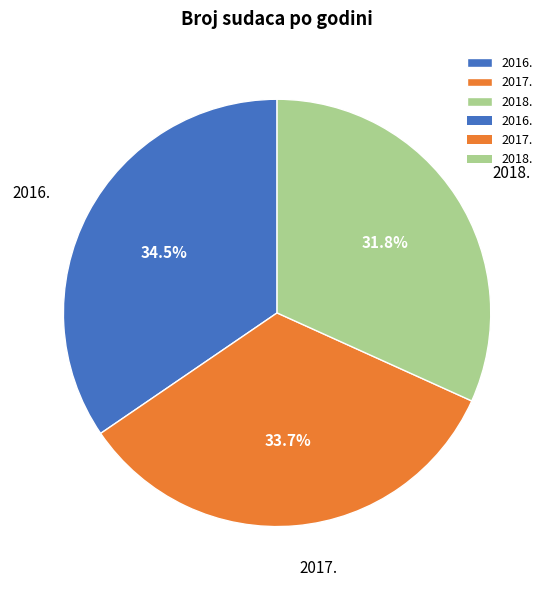

Between 2018. and 2016., which is larger?

2016.